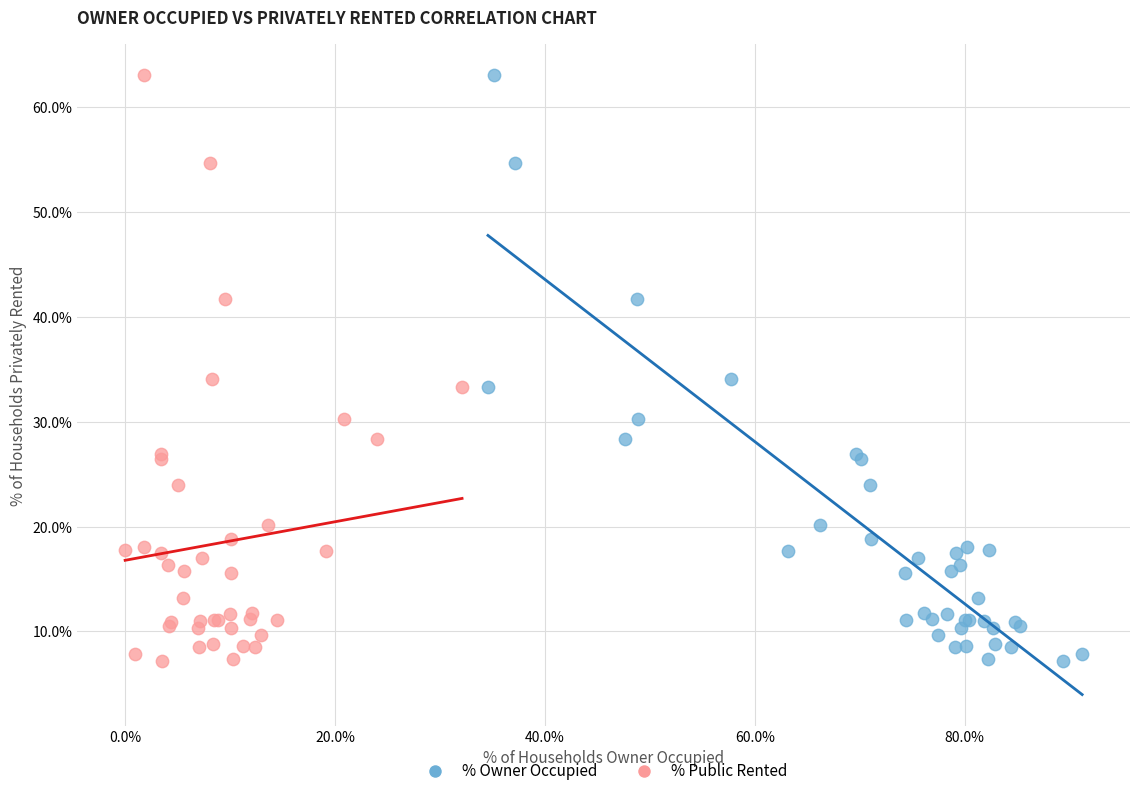

What are all the series names shown in the legend?

% Owner Occupied, % Public Rented